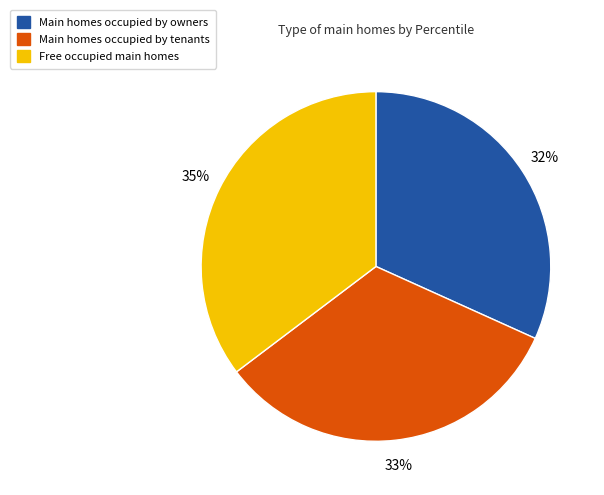

Which slice is the smallest?

Main homes occupied by owners